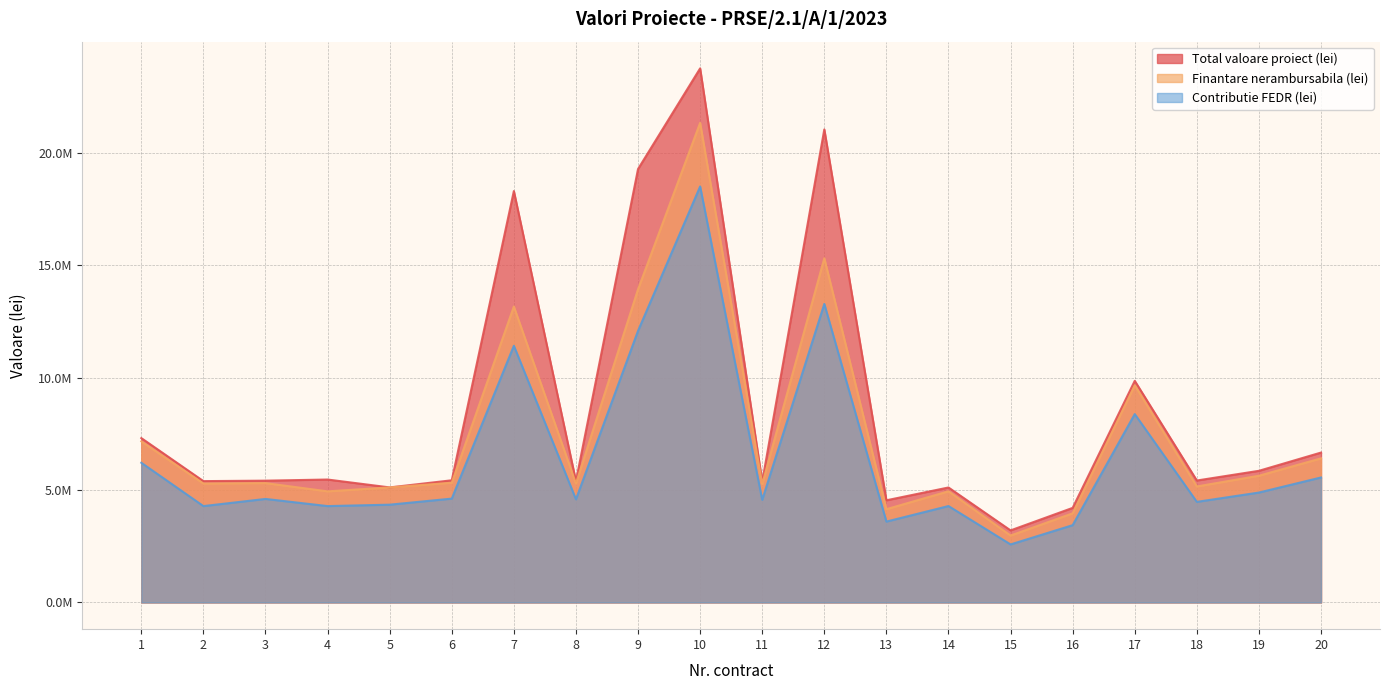

Reading left to right, list all the values displayed in this chart.

Total valoare proiect (lei): 1=7311460.9	2=5398195.2	3=5418352.7	4=5468693.8	5=5117923.1	6=5435179.8	7=18301987.5	8=5398195.2	9=19281827.3	10=23759126.4	11=5371723.9	12=21043283.6	13=4544956.1	14=5114858.0	15=3206006.0	16=4207876.8	17=9858517.4	18=5425021.4	19=5856631.9	20=6668493.0
Finantare nerambursabila (lei): 1=7165231.6	2=5290231.3	3=5309985.6	4=4943018.6	5=5117923.1	6=5326476.2	7=13165258.4	8=5290231.3	9=13931440.1	10=21335256.3	11=5264289.4	12=15311117.8	13=4148979.8	14=4944968.7	15=2976848.7	16=3964698.4	17=9661347.0	18=5159567.7	19=5637507.3	20=6410624.7
Contributie FEDR (lei): 1=6214741.8	2=4287312.1	3=4605599.8	4=4287312.1	5=4350234.6	6=4619902.9	7=11418846.6	8=4588465.9	9=12083392.0	10=18505069.2	11=4565965.3	12=13280051.2	13=3598604.9	14=4289003.5	15=2581960.6	16=3438769.0	17=8379739.8	18=4475135.2	19=4889674.7	20=5560235.8